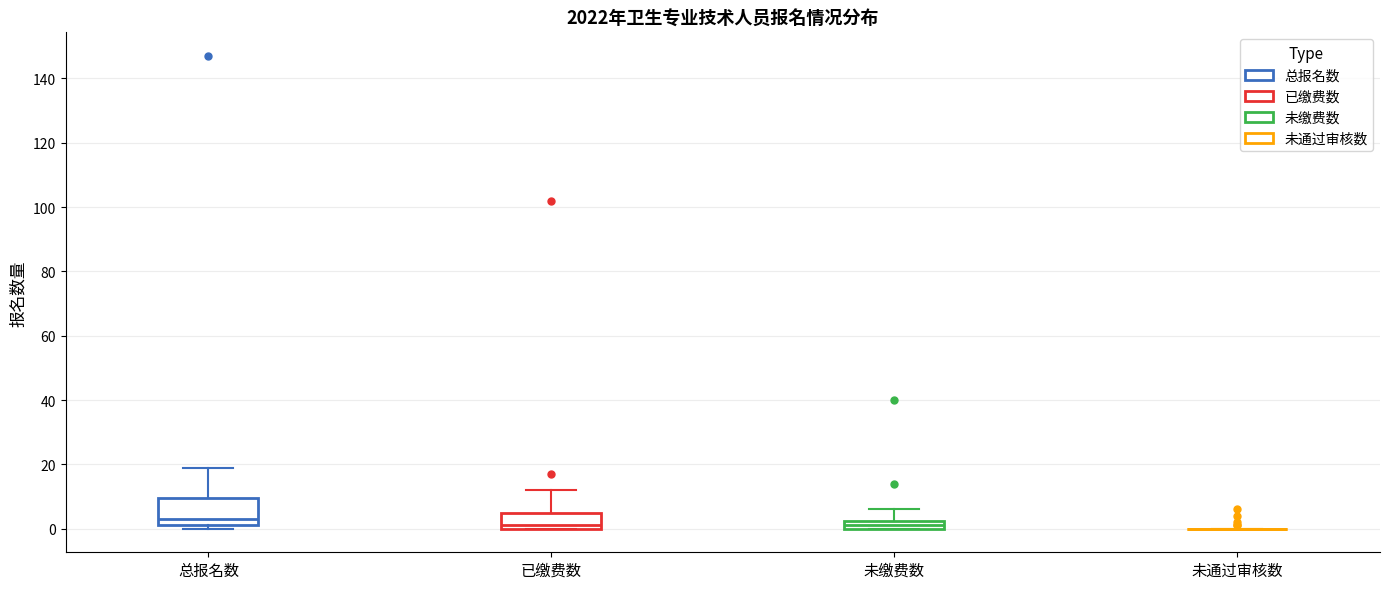

Where does the median line of the box for 总报名数 sit on the y-axis? The values are not printed on the chart, so give them approximately, as read against the axis.

4